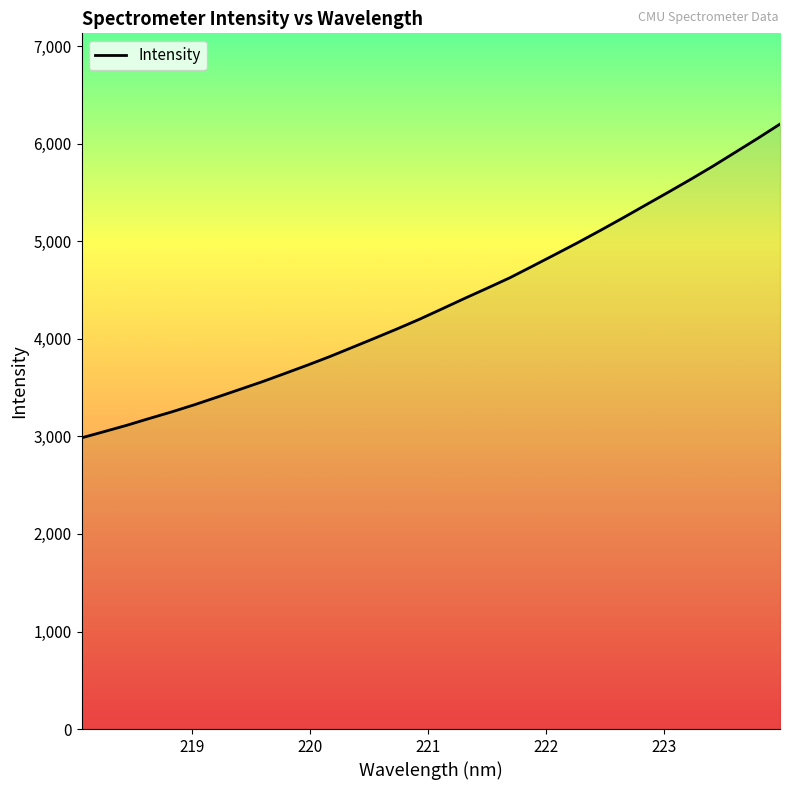

What is the average value?

4375.5